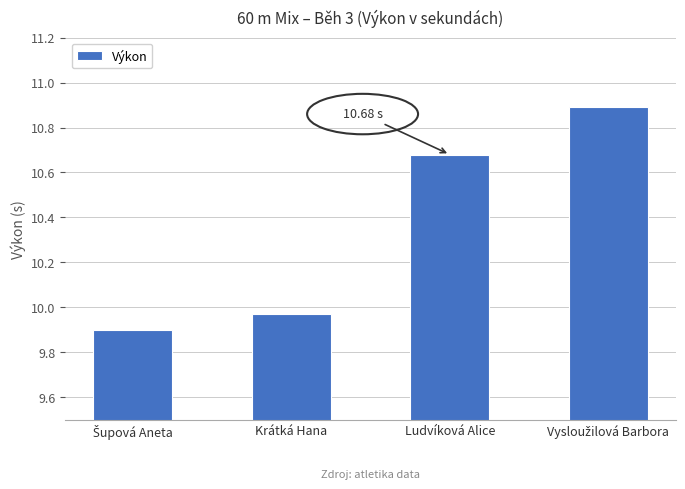

What is the change in value from Krátká Hana to Ludvíková Alice?

+0.7